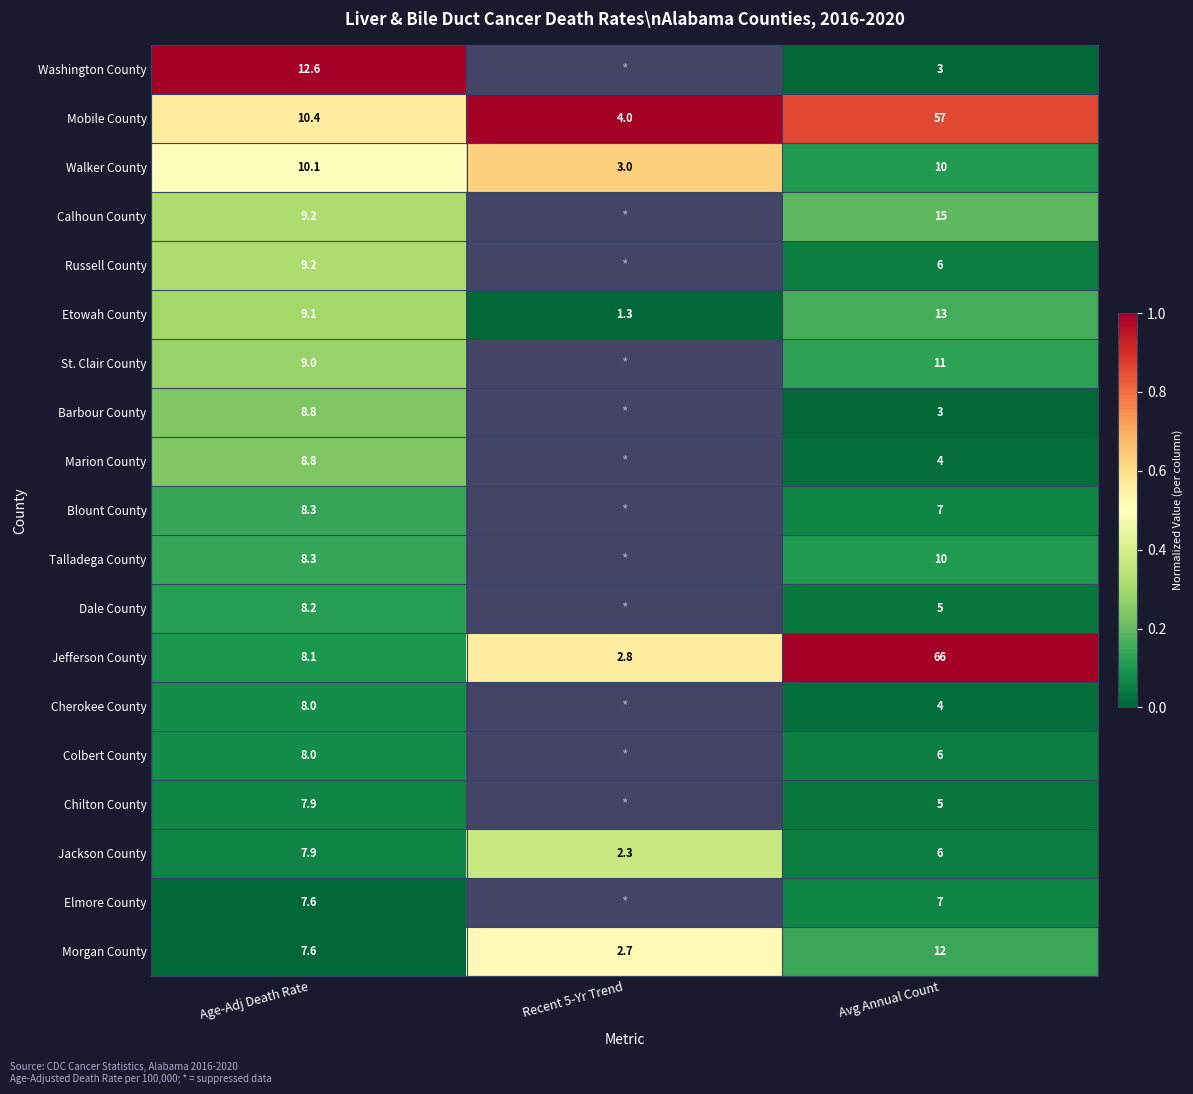

How many data points does each series have?

3